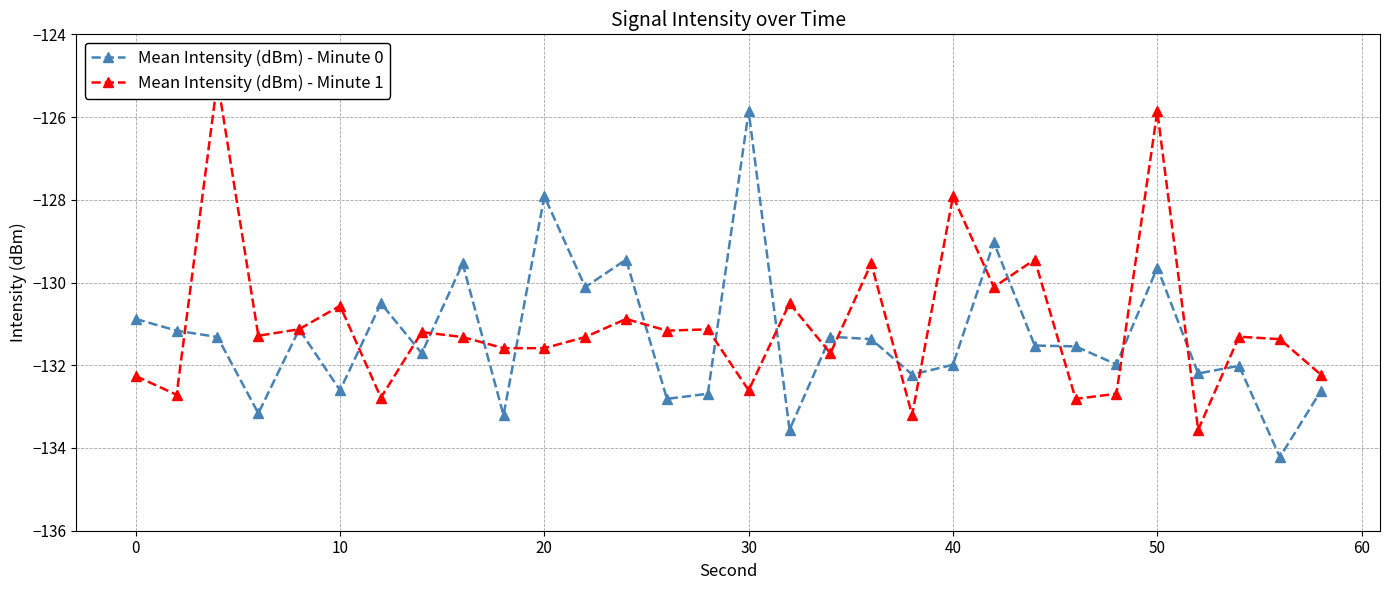

Which series has the widest spread of values?

Mean Intensity (dBm) - Minute 1